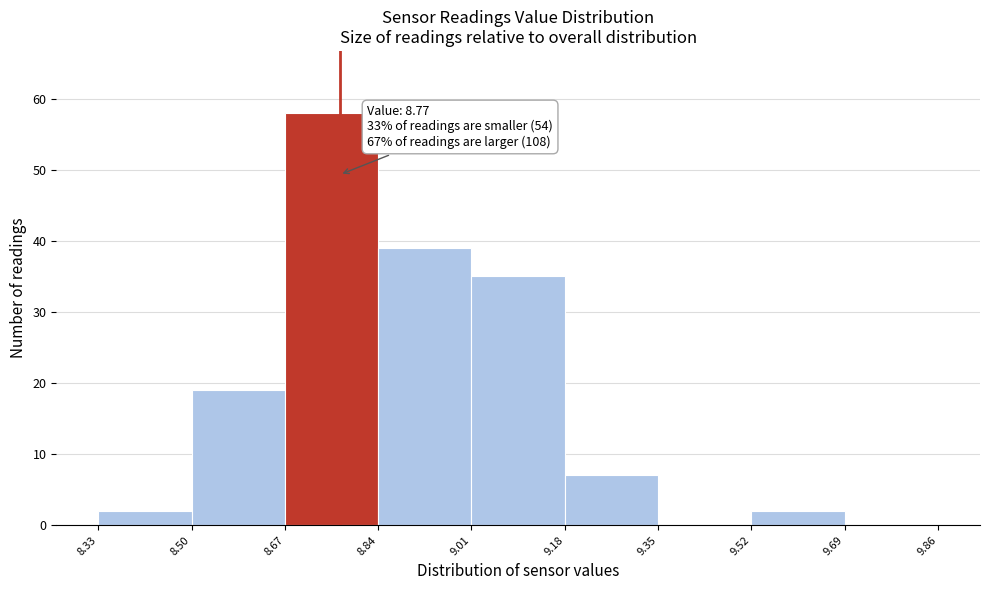

Which range on the x-axis has the tallest bar?

8.67 to 8.84